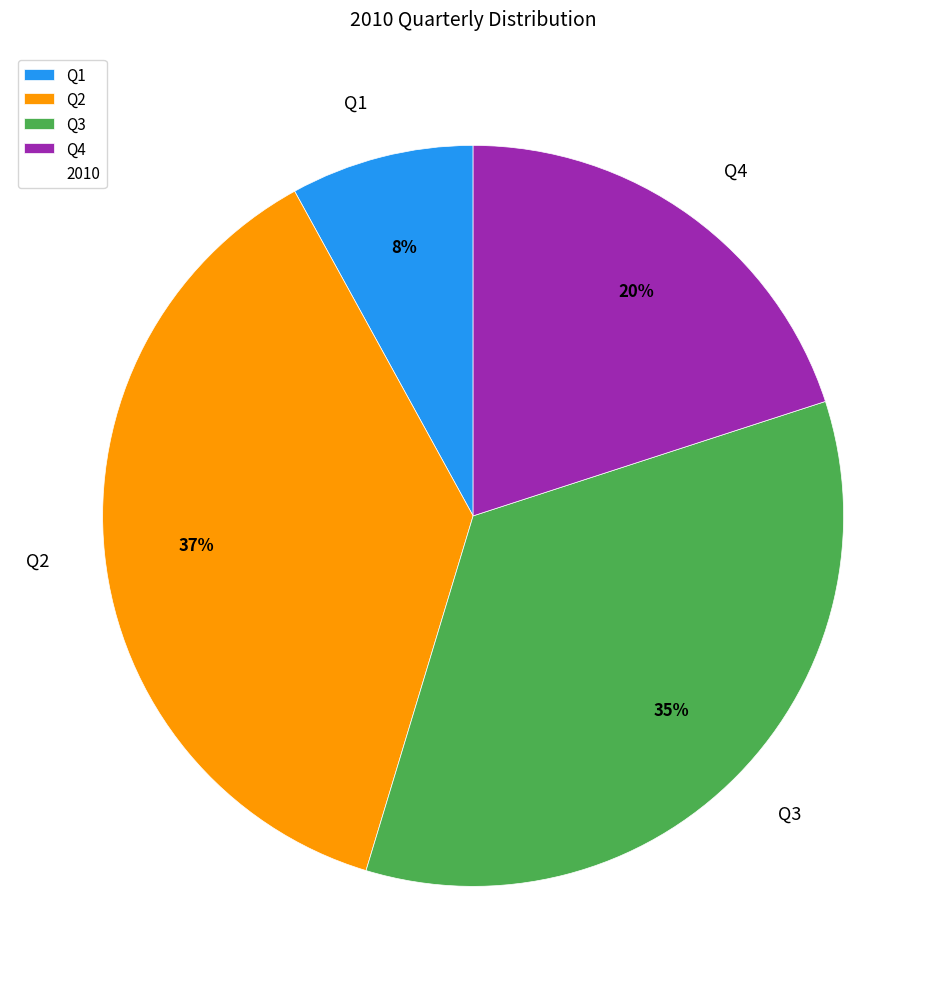

How many segments does this pie chart have?

4